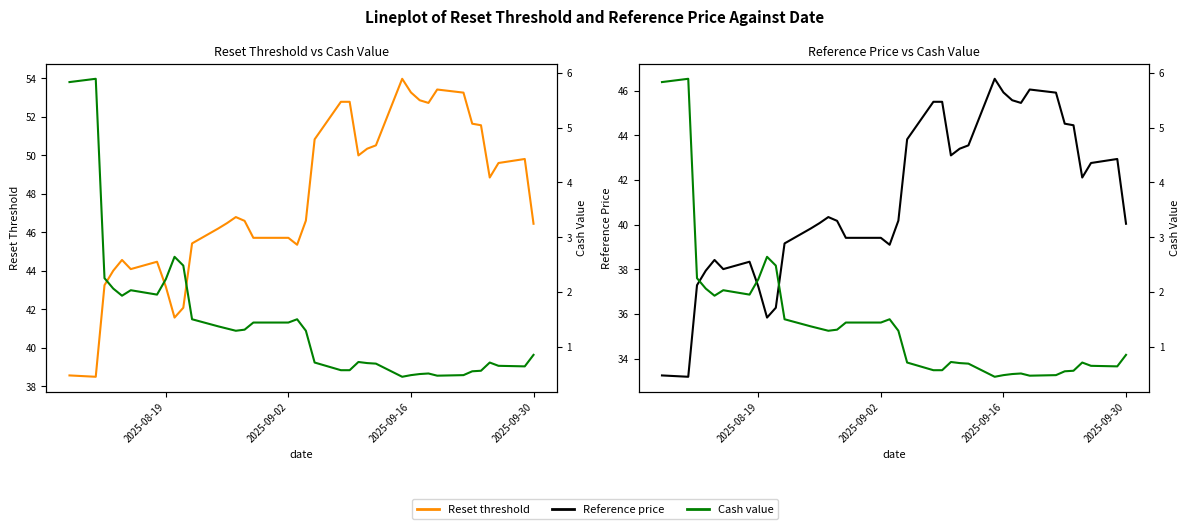

True or false: Reference price and Cash value intersect in this chart.

False